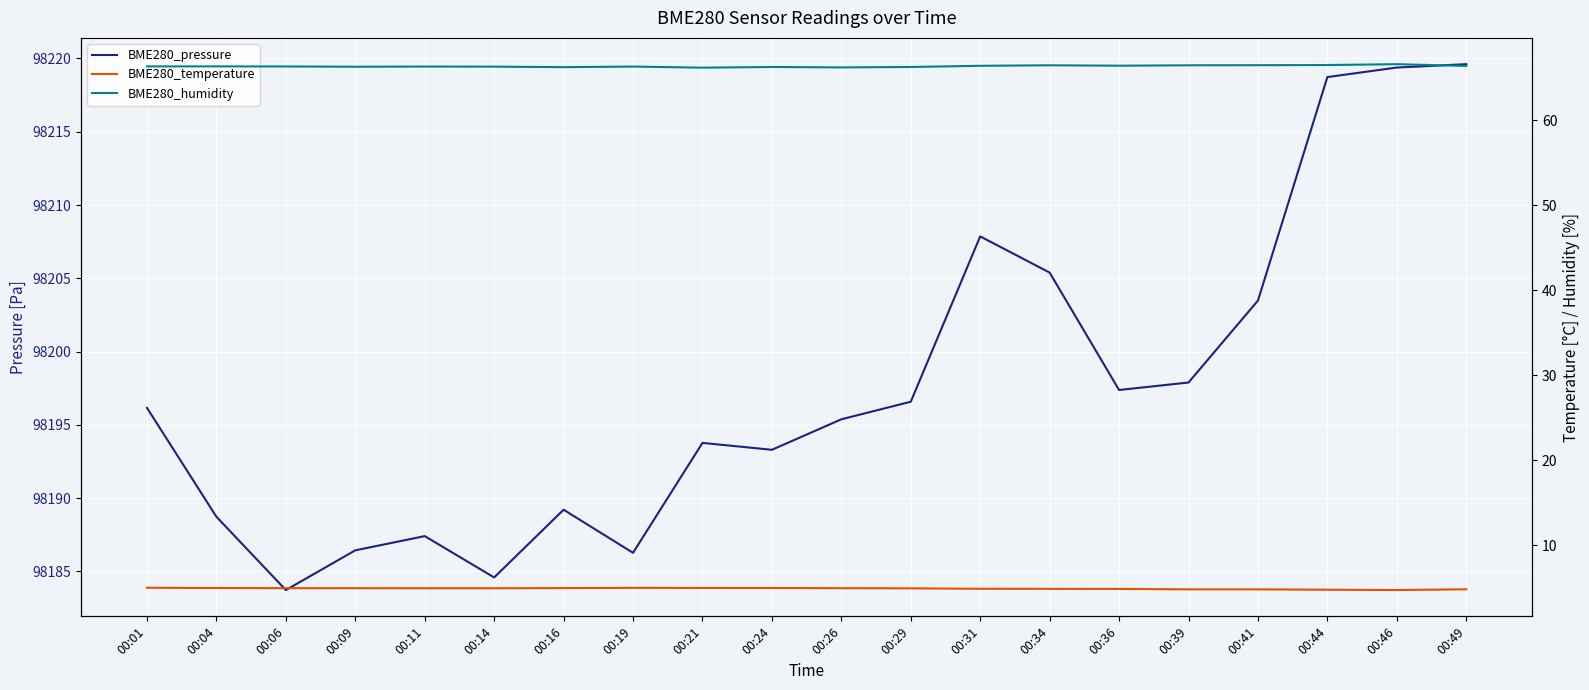

True or false: BME280_temperature and BME280_pressure intersect in this chart.

False